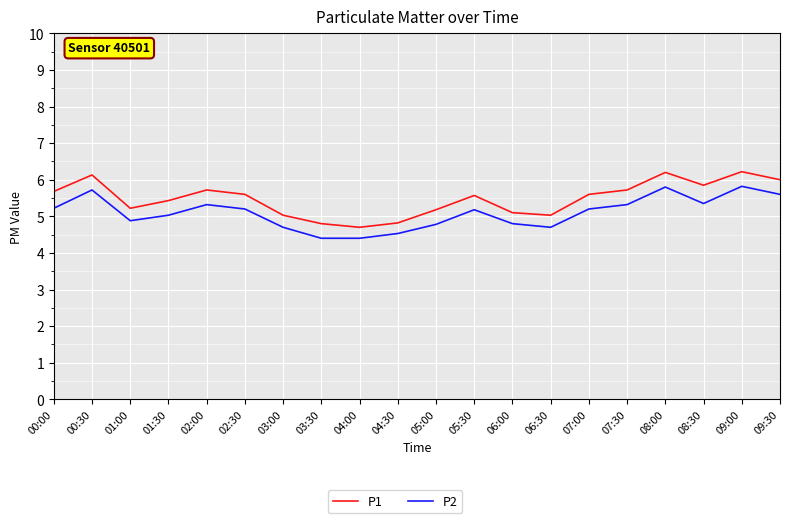

Where is P2 nearest to the value 5?

01:30